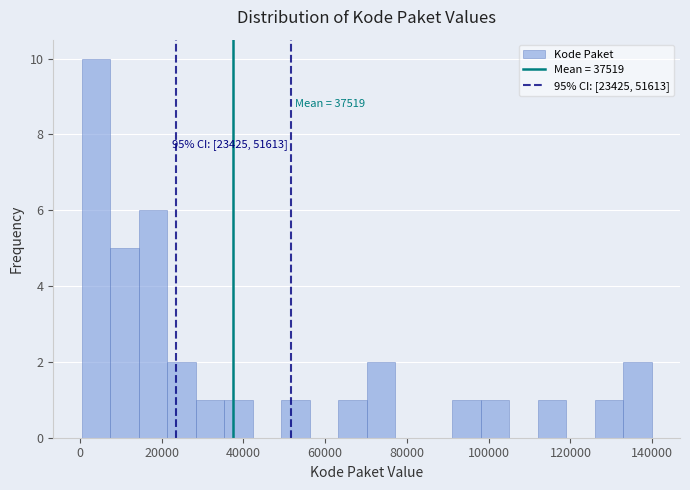

Around what value on the x-axis is the tallest bar? Give the approximate position of its centre, as read against the axis.

4000